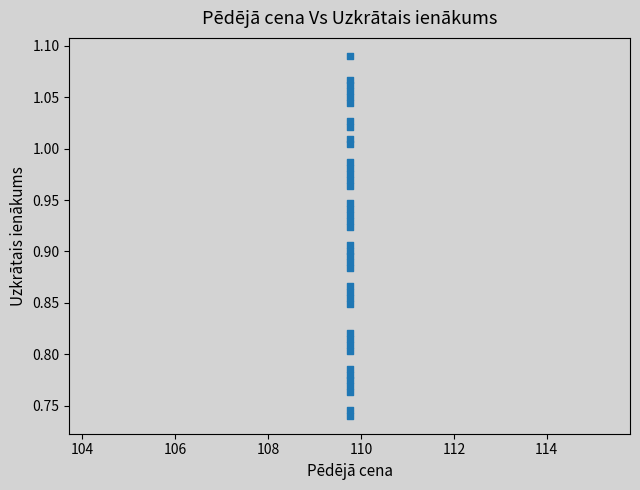

How many points are shown in the scatter plot?

40